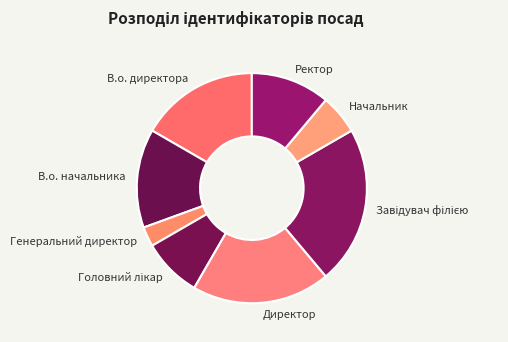

Does Генеральний директор represent more than half of the total?

No